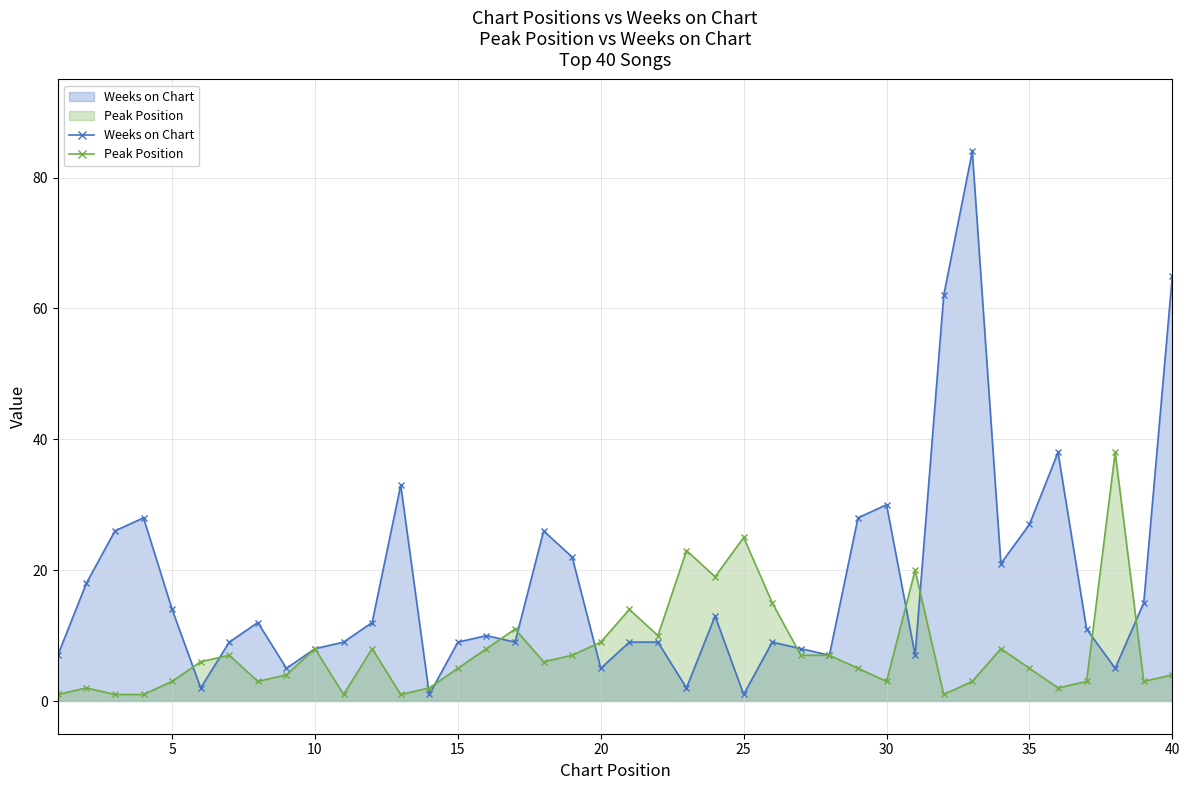

The Peak Position series shows 2 at 35. True or false?

False